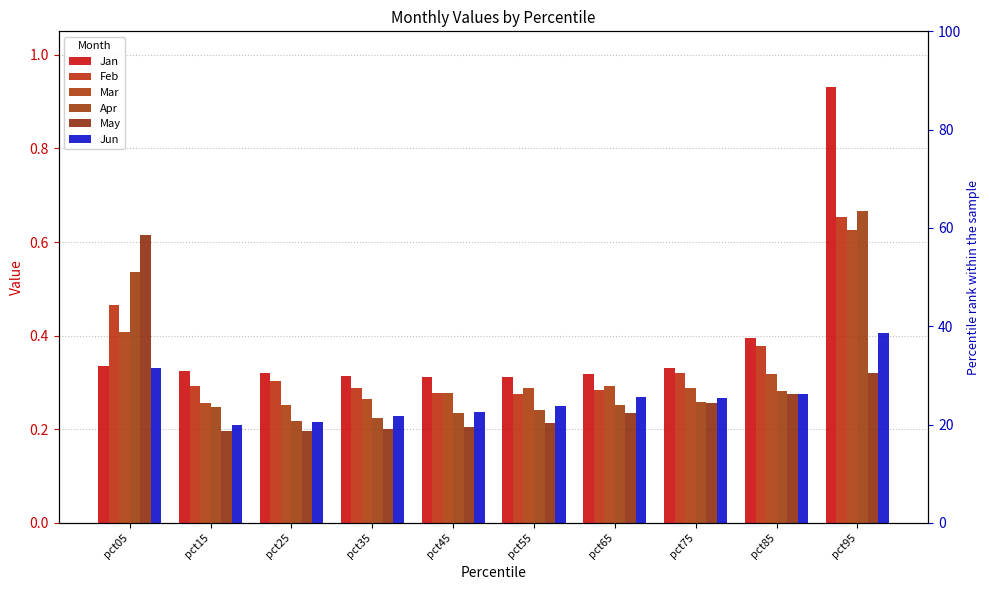

Count the Jun values in the range 0 to 1.

10